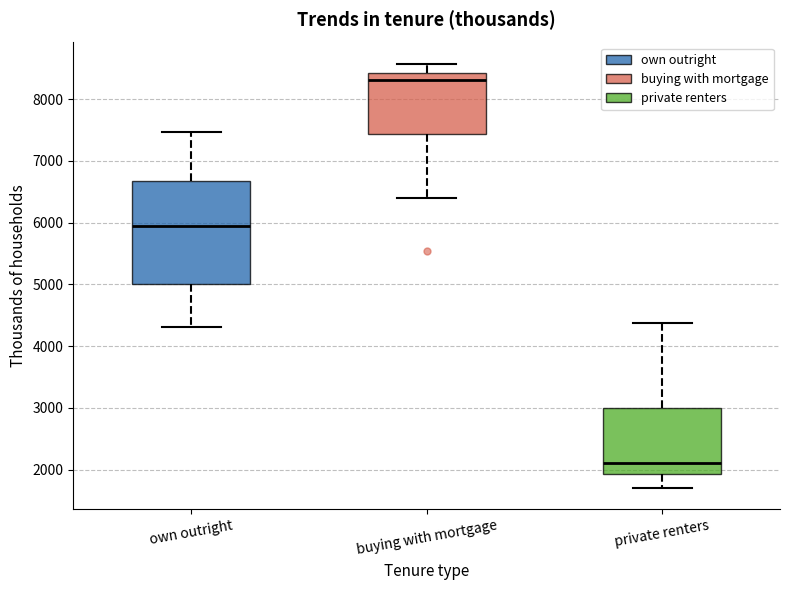

Which box's median line is the highest?

buying with mortgage